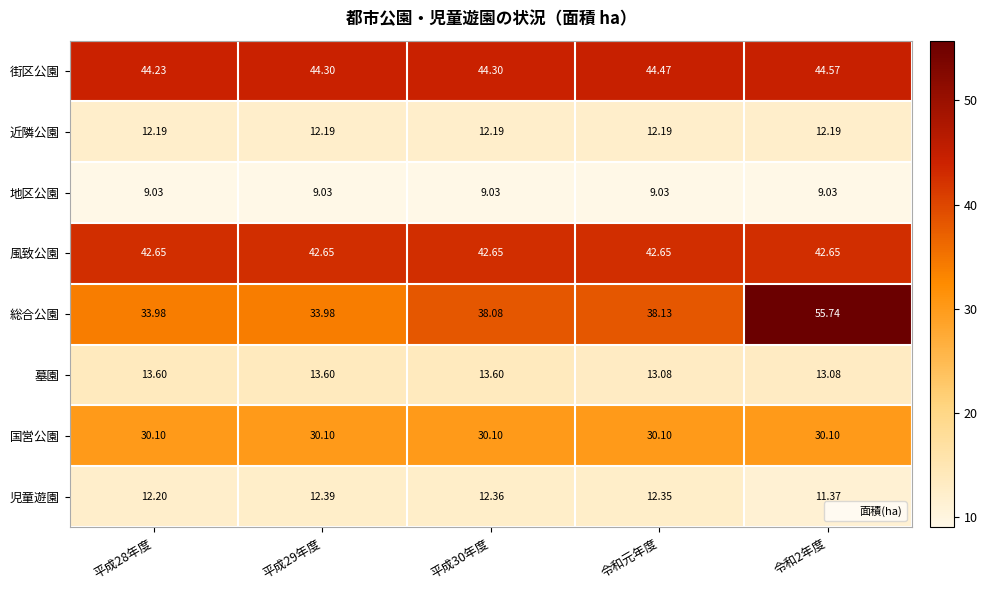

At 平成29年度, list the series in order from smallest to largest.

地区公園, 近隣公園, 児童遊園, 墓園, 国営公園, 総合公園, 風致公園, 街区公園